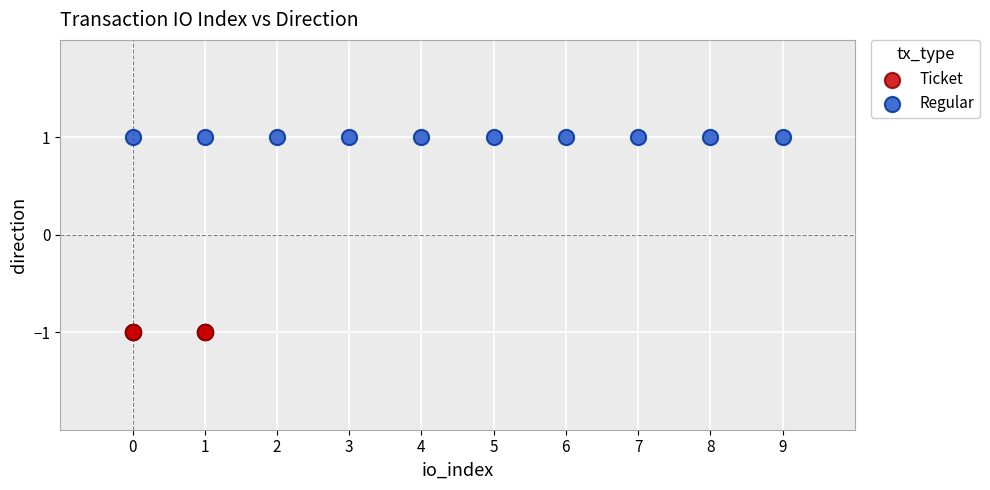

Which series contains the lowest Y value?

Ticket